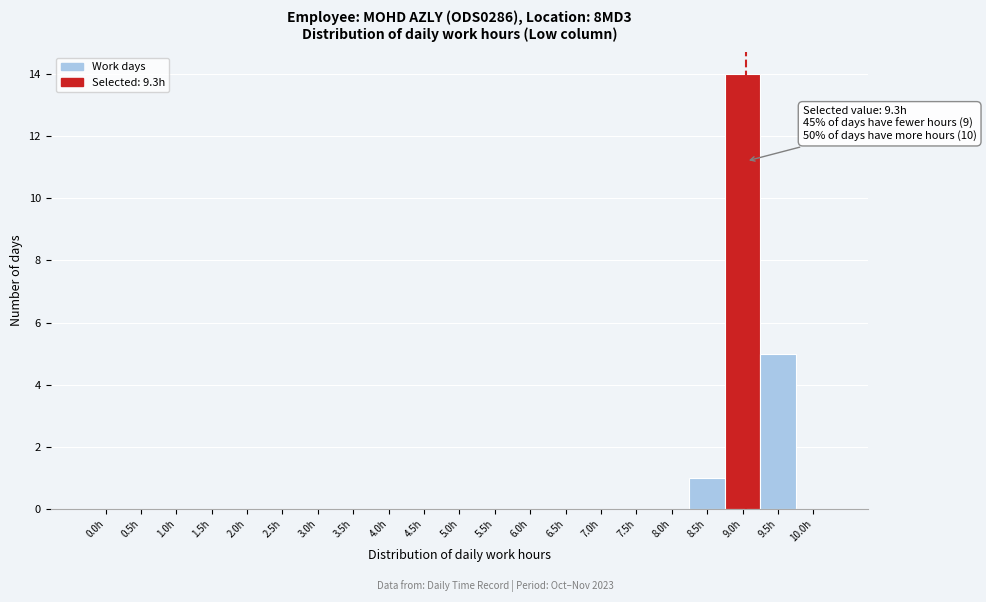

Reading right to left, what are all the values shown in this chart?

10.0h=0	9.5h=5	9.0h=14	8.5h=1	8.0h=0	7.5h=0	7.0h=0	6.5h=0	6.0h=0	5.5h=0	5.0h=0	4.5h=0	4.0h=0	3.5h=0	3.0h=0	2.5h=0	2.0h=0	1.5h=0	1.0h=0	0.5h=0	0.0h=0